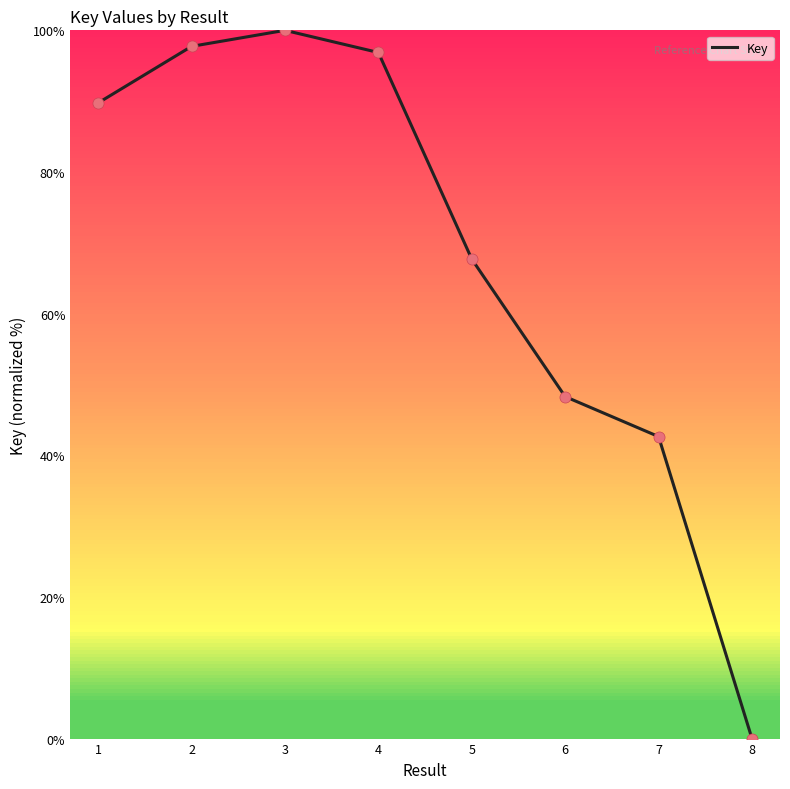

Which has a higher value, 1 or 6?

1